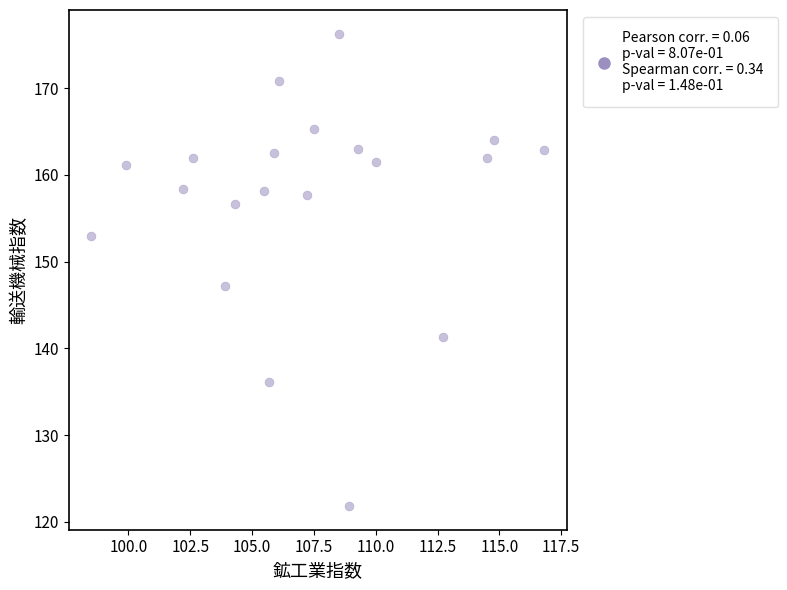

What Y value in the scatter plot is closest to 149?

147.2